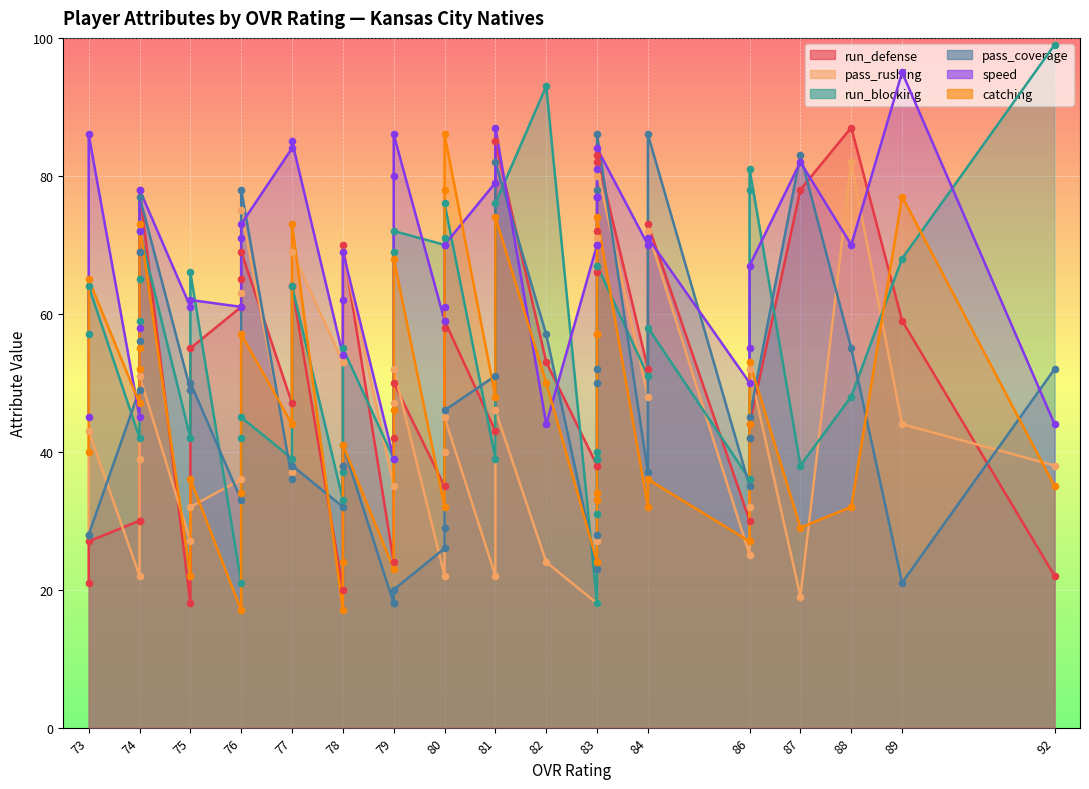

At which category is the sum across all series the highest?

84